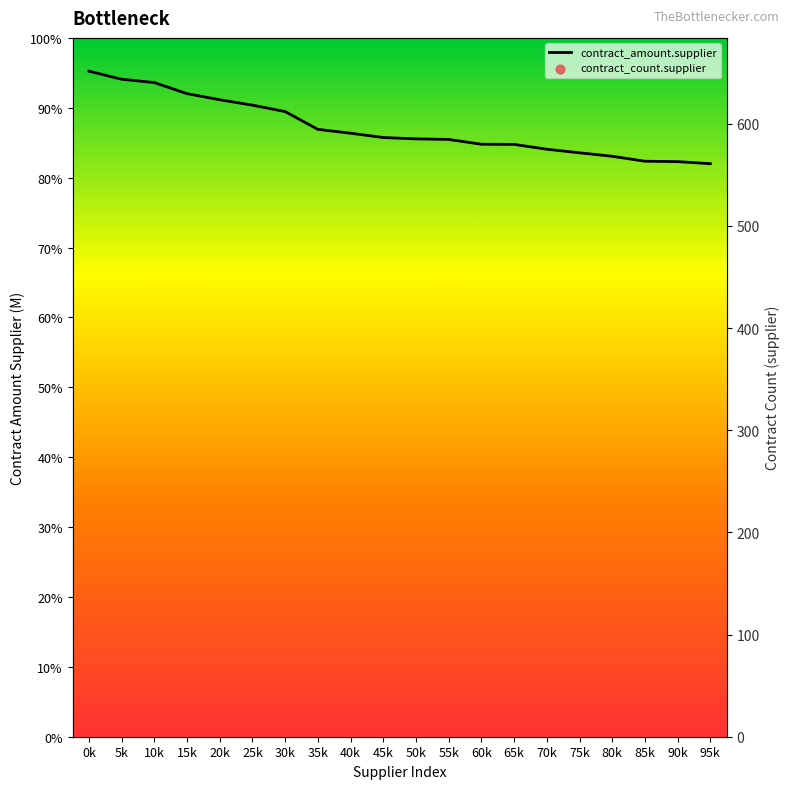

At which category is the sum across all series the highest?

45k